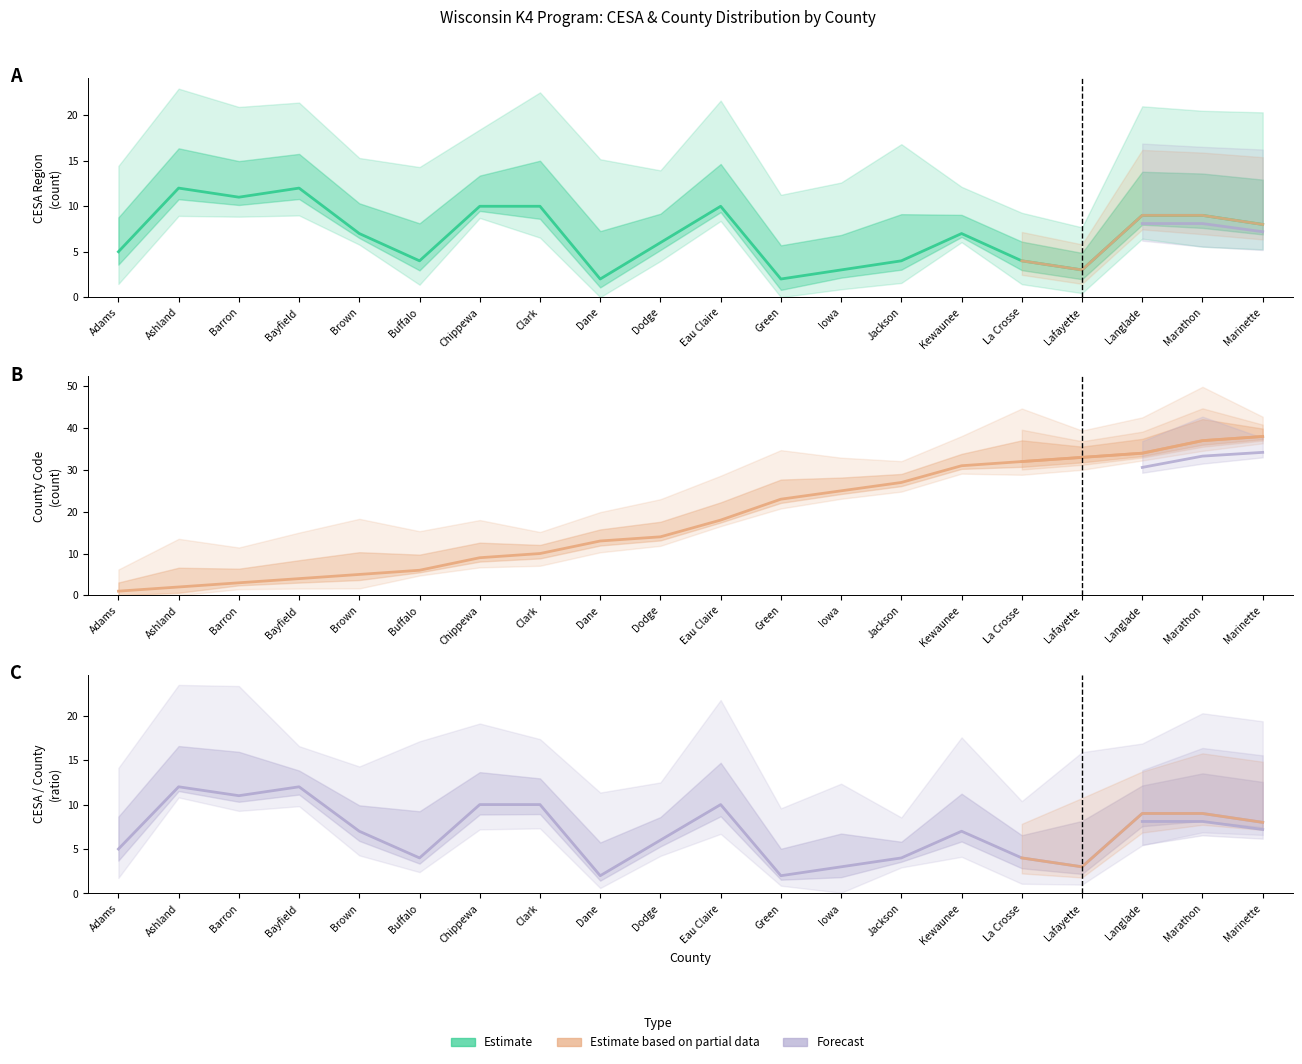

True or false: Agency Code (CESA) and CESA Region cross at least once.

False